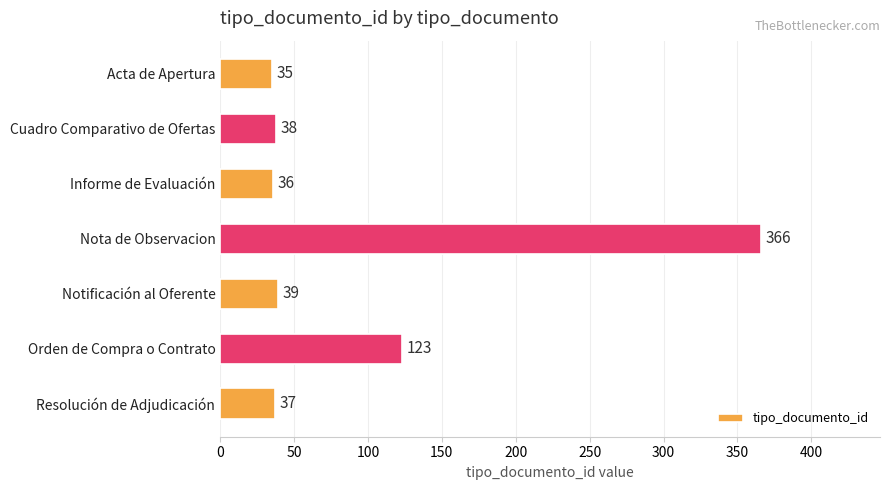

Where is the data nearest to the value 200?

Orden de Compra o Contrato